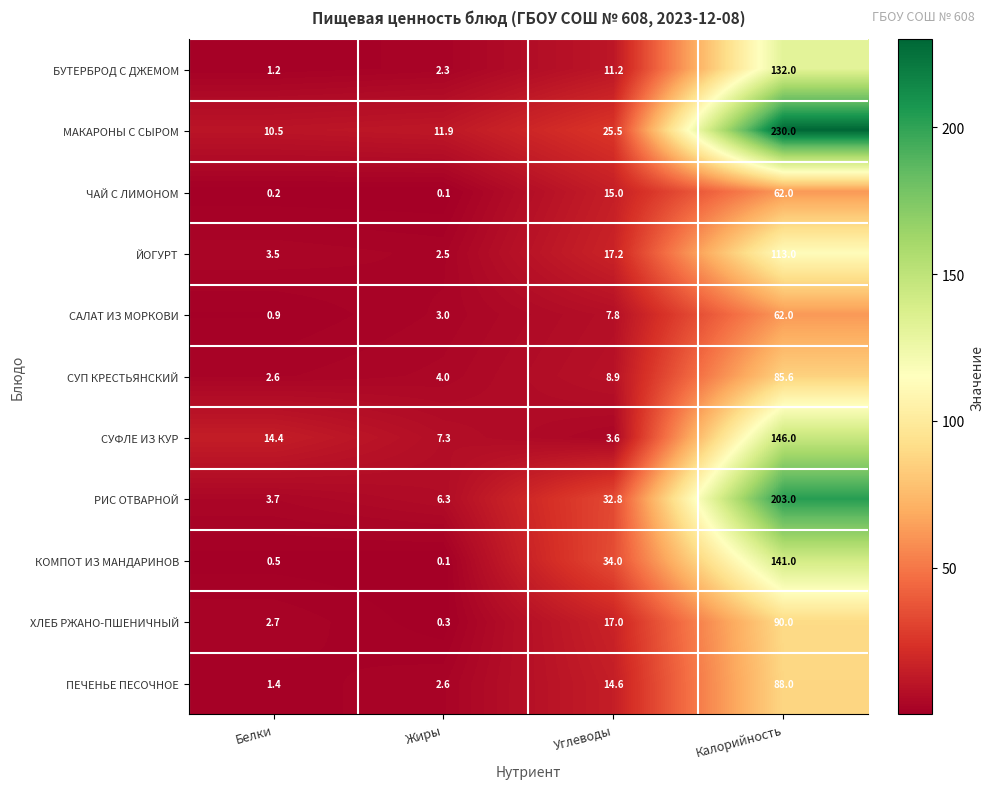

What is the difference between the КОМПОТ ИЗ МАНДАРИНОВ values at Калорийность and Углеводы?

107.0